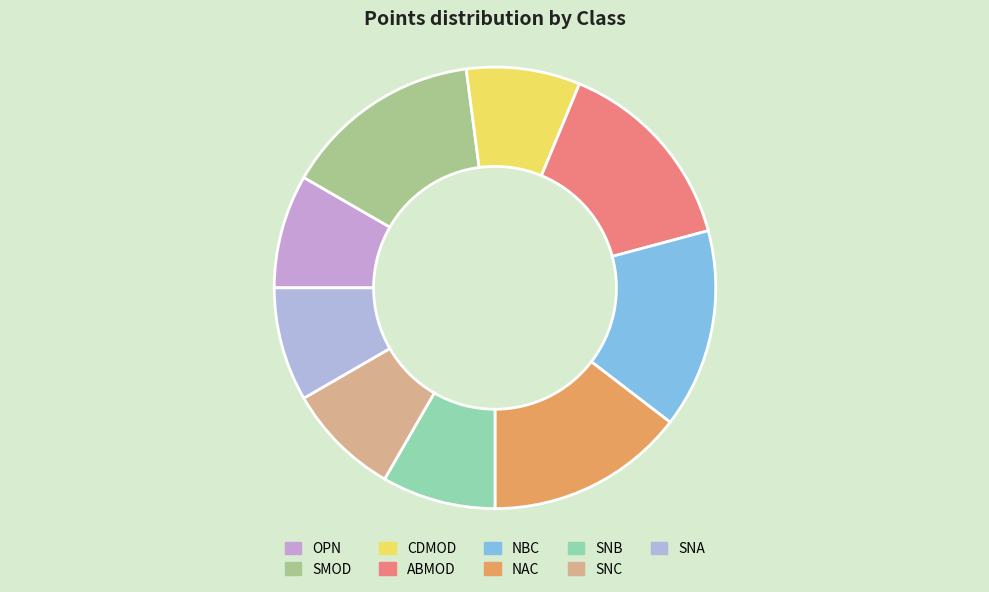

Count the number of slices in the pie.

9